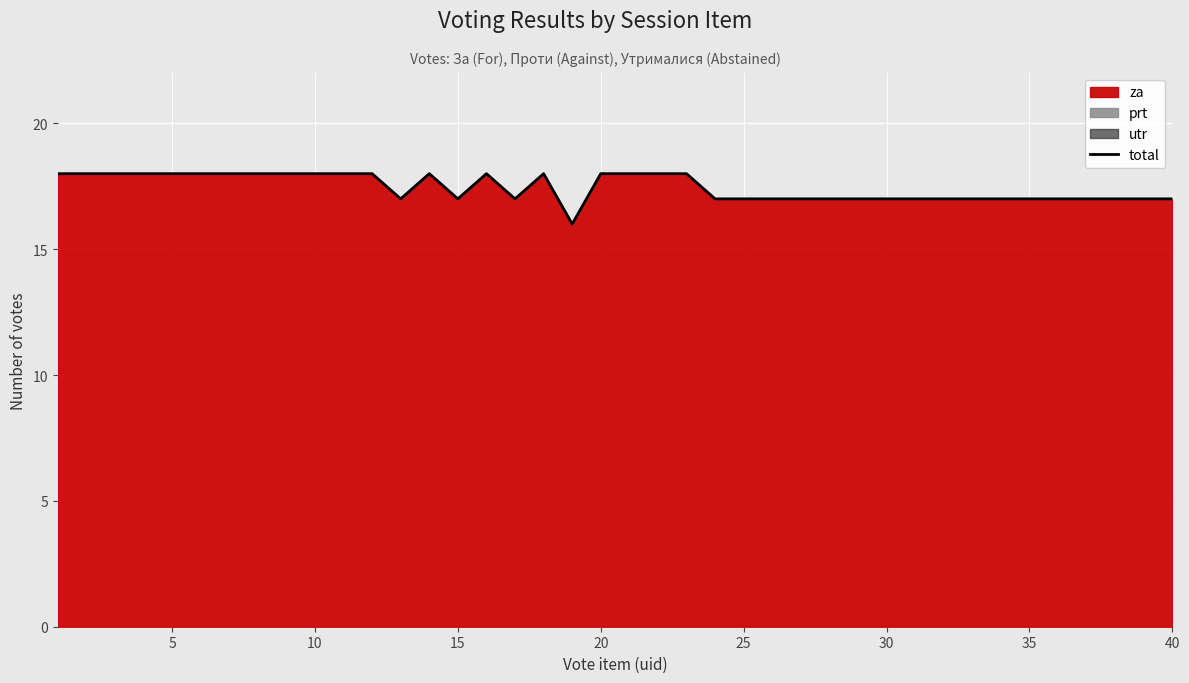

Reading left to right, list all the values displayed in this chart.

18	18	18	18	18	18	18	18	18	18	18	18	17	18	17	18	17	18	16	18	18	18	18	17	17	17	17	17	17	17	17	17	17	17	17	17	17	17	17	17